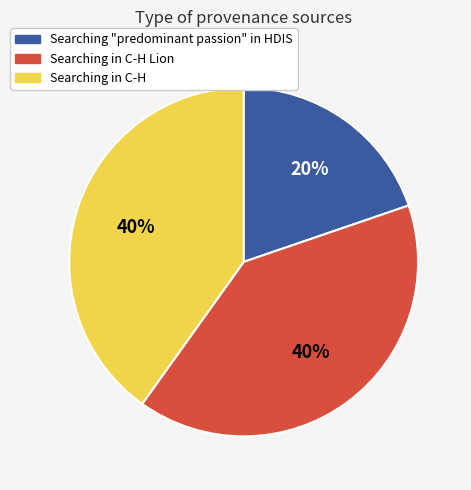

Combined, do Searching in C-H and Searching in C-H Lion account for over 50%?

Yes